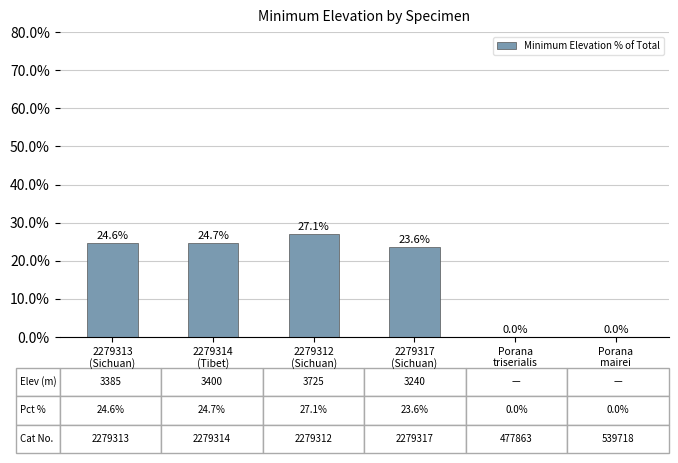

What is the maximum value shown in the chart?

27.1